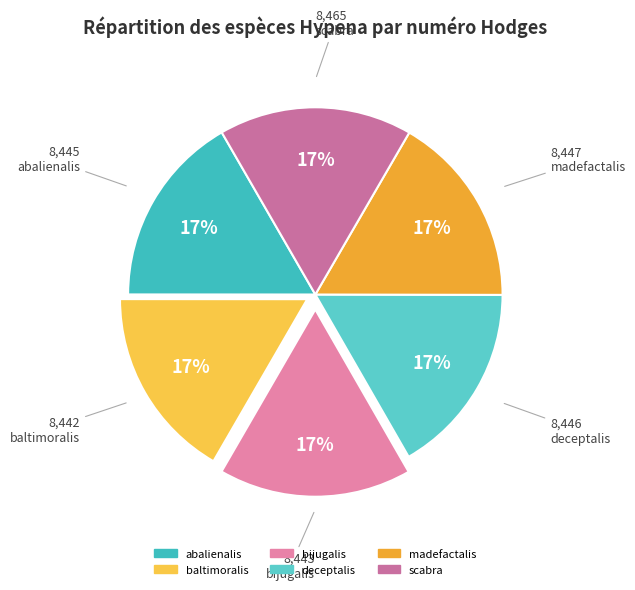

The madefactalis slice represents 17% of the pie. True or false?

True